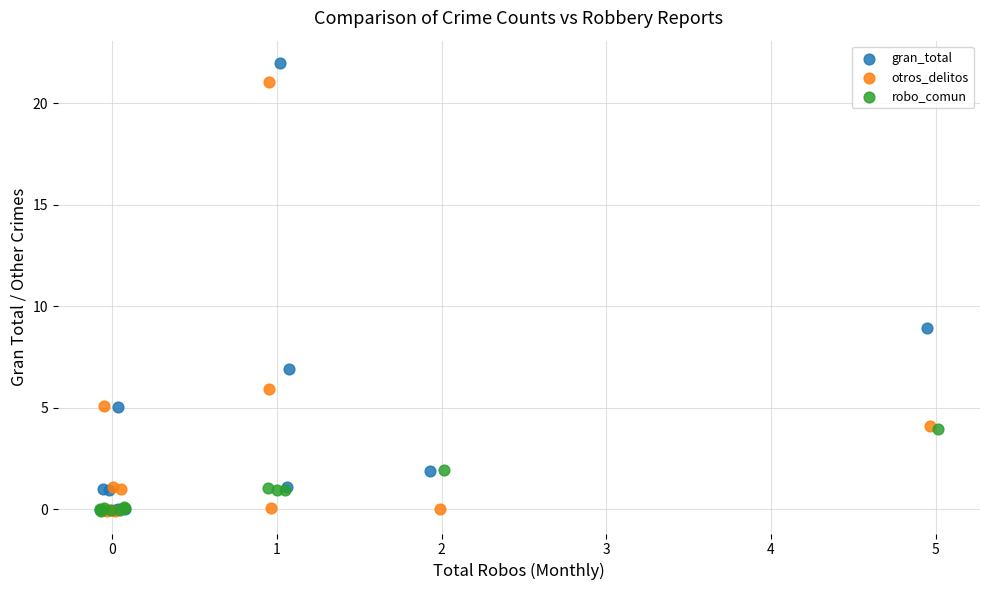

Which series contains the highest Y value?

gran_total